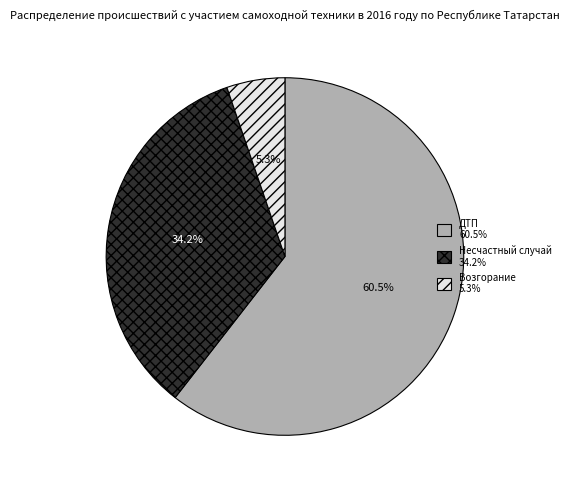

What is the ratio of the value at Несчастный случай to the value at ДТП?

0.6